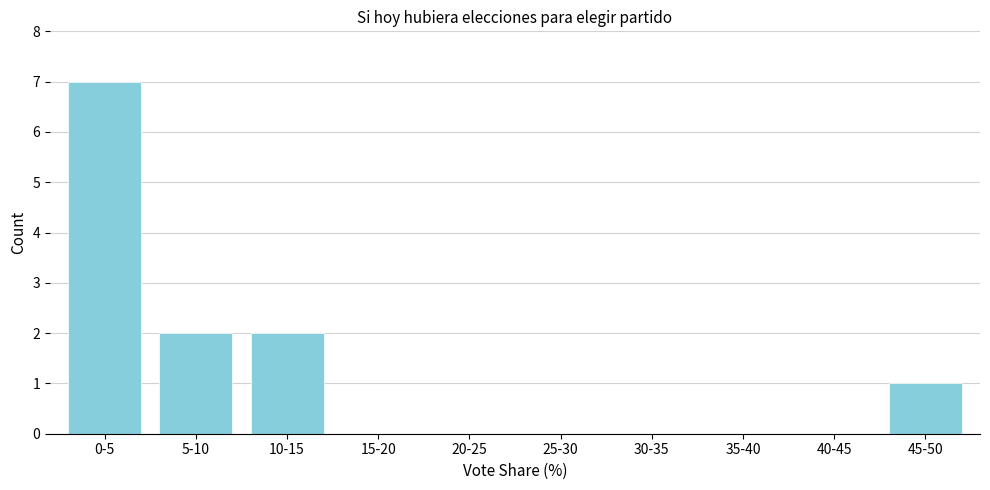

Which has a higher value, 10-15 or 15-20?

10-15